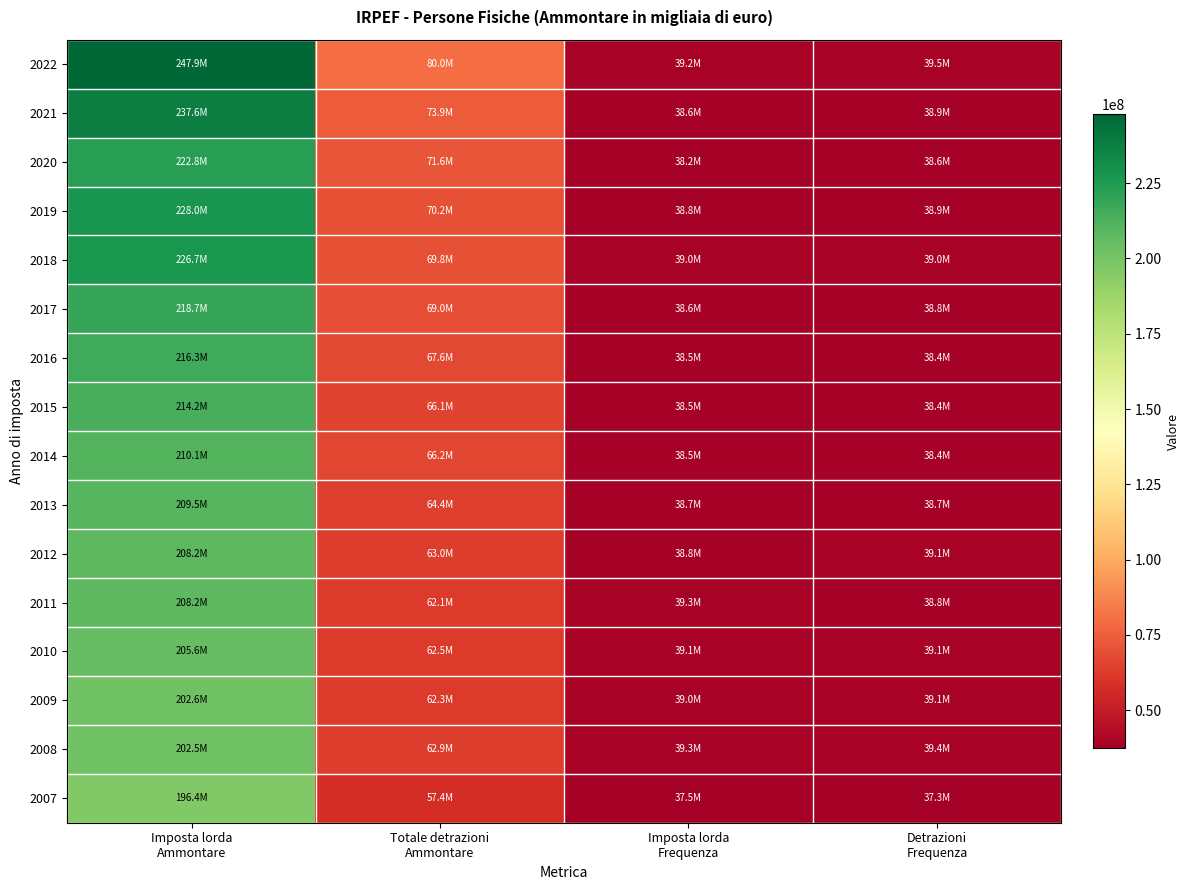

Reading right to left, what are all the values shown in this chart?

2022: Detrazioni
Frequenza=39464168.0	Imposta lorda
Frequenza=39210469.0	Totale detrazioni
Ammontare=79991103.0	Imposta lorda
Ammontare=247941280.0
2021: Detrazioni
Frequenza=38916387.0	Imposta lorda
Frequenza=38626667.0	Totale detrazioni
Ammontare=73932985.0	Imposta lorda
Ammontare=237560046.0
2020: Detrazioni
Frequenza=38595066.0	Imposta lorda
Frequenza=38170509.0	Totale detrazioni
Ammontare=71556810.0	Imposta lorda
Ammontare=222756700.0
2019: Detrazioni
Frequenza=38905288.0	Imposta lorda
Frequenza=38800262.0	Totale detrazioni
Ammontare=70178278.0	Imposta lorda
Ammontare=227981930.0
2018: Detrazioni
Frequenza=39010188.0	Imposta lorda
Frequenza=38977719.0	Totale detrazioni
Ammontare=69798696.0	Imposta lorda
Ammontare=226658853.0
2017: Detrazioni
Frequenza=38753174.0	Imposta lorda
Frequenza=38570272.0	Totale detrazioni
Ammontare=68985446.0	Imposta lorda
Ammontare=218651669.0
2016: Detrazioni
Frequenza=38409306.0	Imposta lorda
Frequenza=38515935.0	Totale detrazioni
Ammontare=67553208.0	Imposta lorda
Ammontare=216346644.0
2015: Detrazioni
Frequenza=38406768.0	Imposta lorda
Frequenza=38537747.0	Totale detrazioni
Ammontare=66069976.0	Imposta lorda
Ammontare=214152686.0
2014: Detrazioni
Frequenza=38428331.0	Imposta lorda
Frequenza=38541196.0	Totale detrazioni
Ammontare=66150803.0	Imposta lorda
Ammontare=210141840.0
2013: Detrazioni
Frequenza=38691189.0	Imposta lorda
Frequenza=38732142.0	Totale detrazioni
Ammontare=64406485.0	Imposta lorda
Ammontare=209525072.0
2012: Detrazioni
Frequenza=39129023.0	Imposta lorda
Frequenza=38832732.0	Totale detrazioni
Ammontare=62984525.9	Imposta lorda
Ammontare=208174884.9
2011: Detrazioni
Frequenza=38800790.0	Imposta lorda
Frequenza=39334446.0	Totale detrazioni
Ammontare=62112973.0	Imposta lorda
Ammontare=208215753.0
2010: Detrazioni
Frequenza=39087686.0	Imposta lorda
Frequenza=39077536.0	Totale detrazioni
Ammontare=62482055.9	Imposta lorda
Ammontare=205612575.6
2009: Detrazioni
Frequenza=39058086.0	Imposta lorda
Frequenza=39023235.0	Totale detrazioni
Ammontare=62311161.5	Imposta lorda
Ammontare=202615700.4
2008: Detrazioni
Frequenza=39423594.0	Imposta lorda
Frequenza=39308786.0	Totale detrazioni
Ammontare=62917812.6	Imposta lorda
Ammontare=202516530.7
2007: Detrazioni
Frequenza=37327500.0	Imposta lorda
Frequenza=37527589.0	Totale detrazioni
Ammontare=57422475.2	Imposta lorda
Ammontare=196368819.2